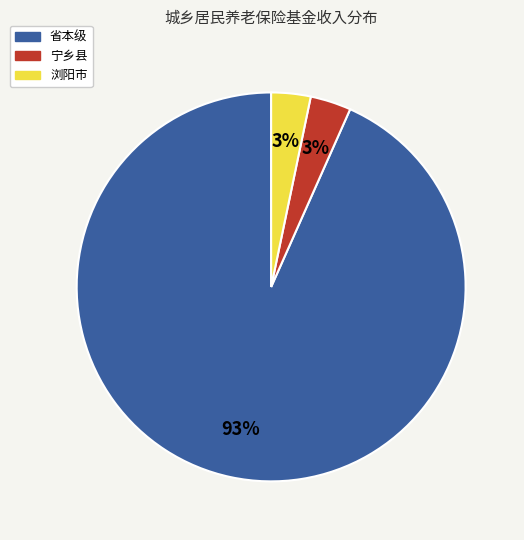

What percentage is the 宁乡县 slice, to the nearest percent?

3%